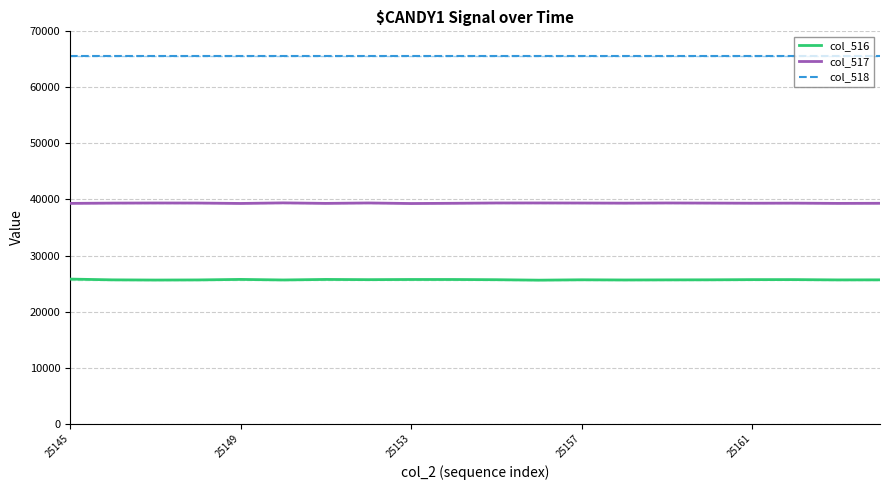

Rank the series by their maximum value, from lowest to highest.

col_516, col_517, col_518